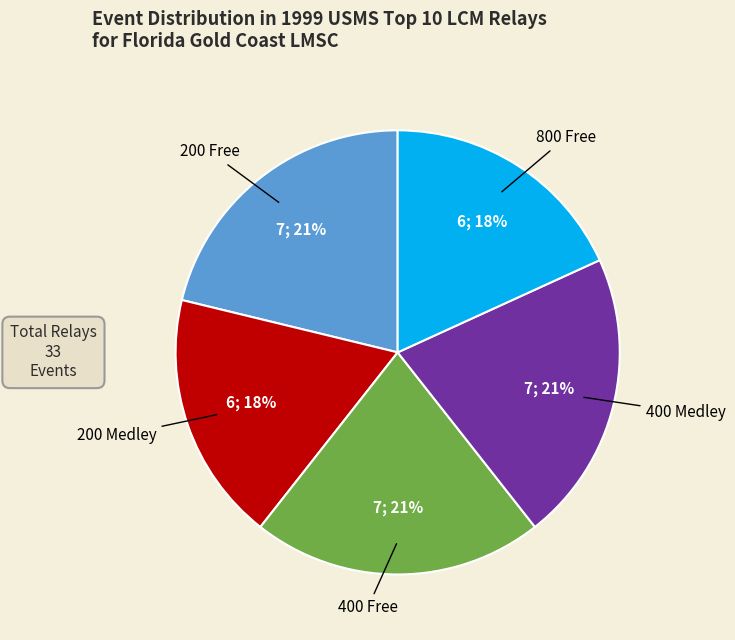

Is there a majority slice in this chart?

No